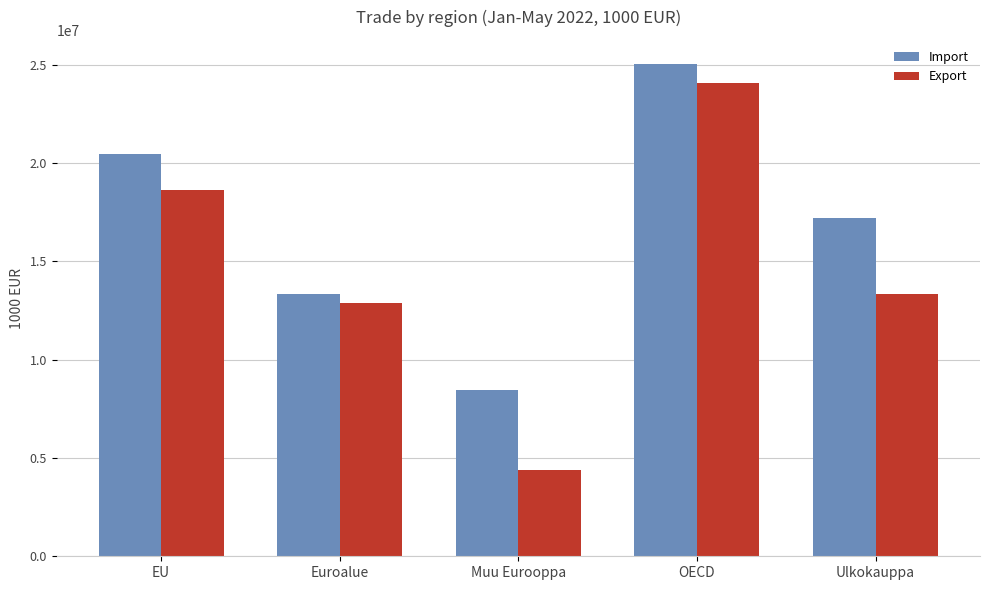

Reading left to right, transcribe all the data shown in this chart.

Import: EU=20453148	Euroalue=13336339	Muu Eurooppa=8455963	OECD=25023206	Ulkokauppa=17211398
Export: EU=18642055	Euroalue=12894320	Muu Eurooppa=4383287	OECD=24088570	Ulkokauppa=13369467